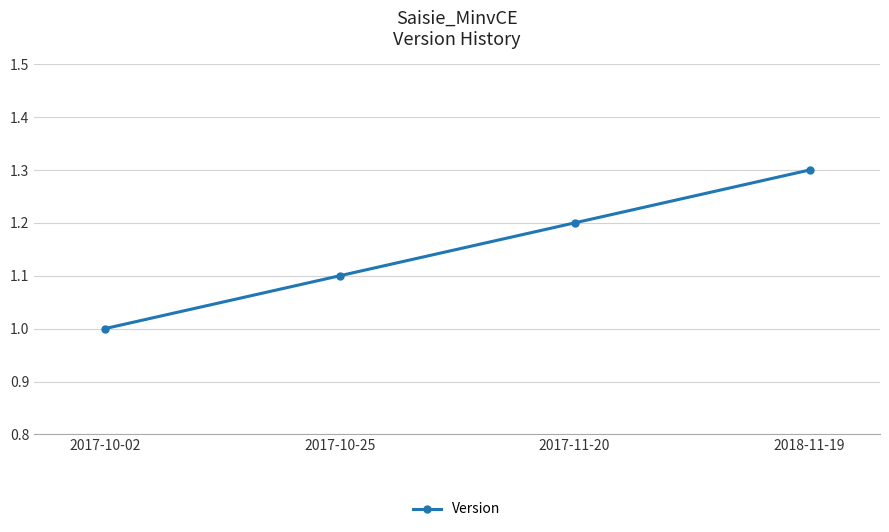

Is it true that the value at 2017-10-25 is 1.1?

True